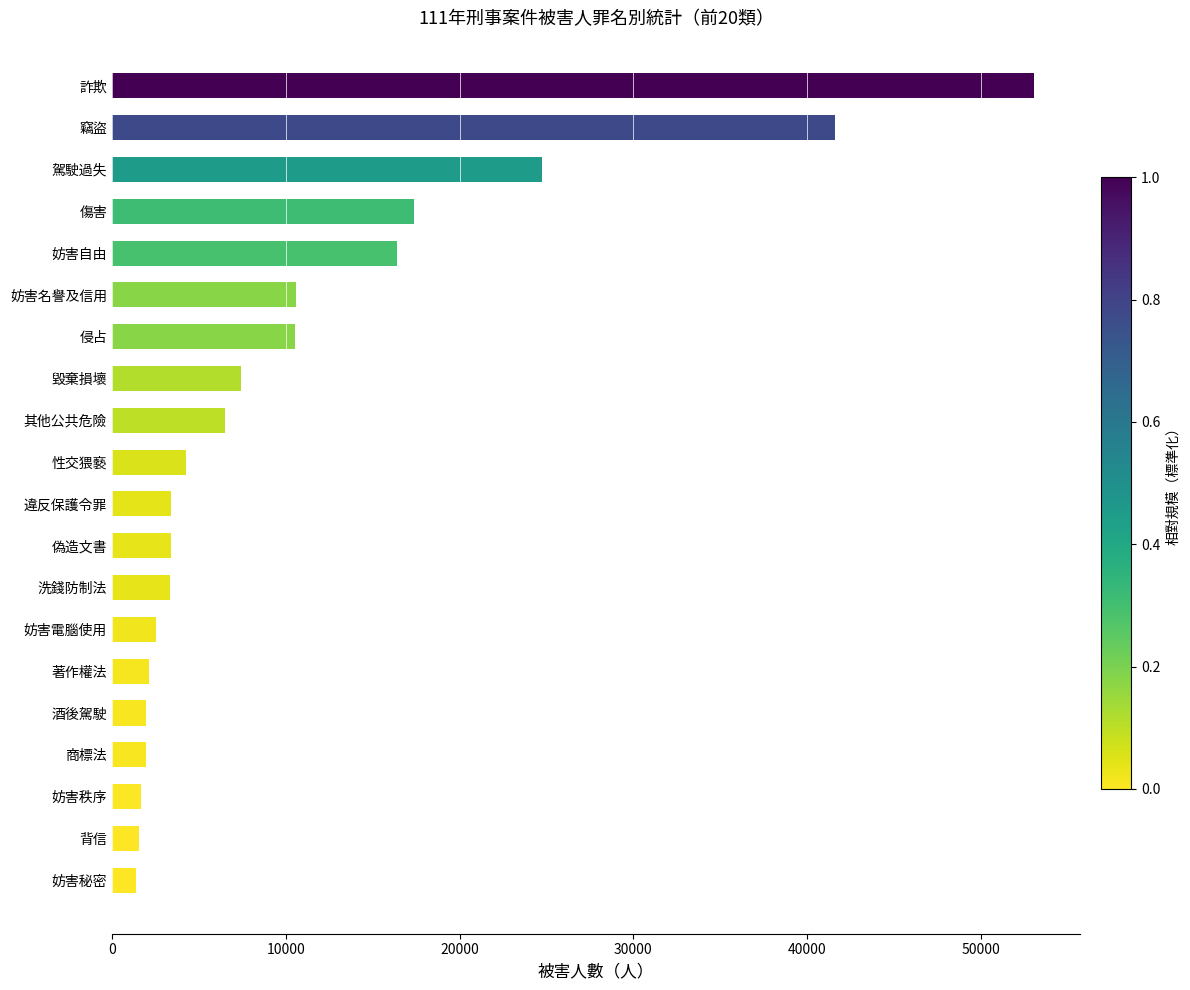

What is the change in value from 背信 to 侵占?

+8993